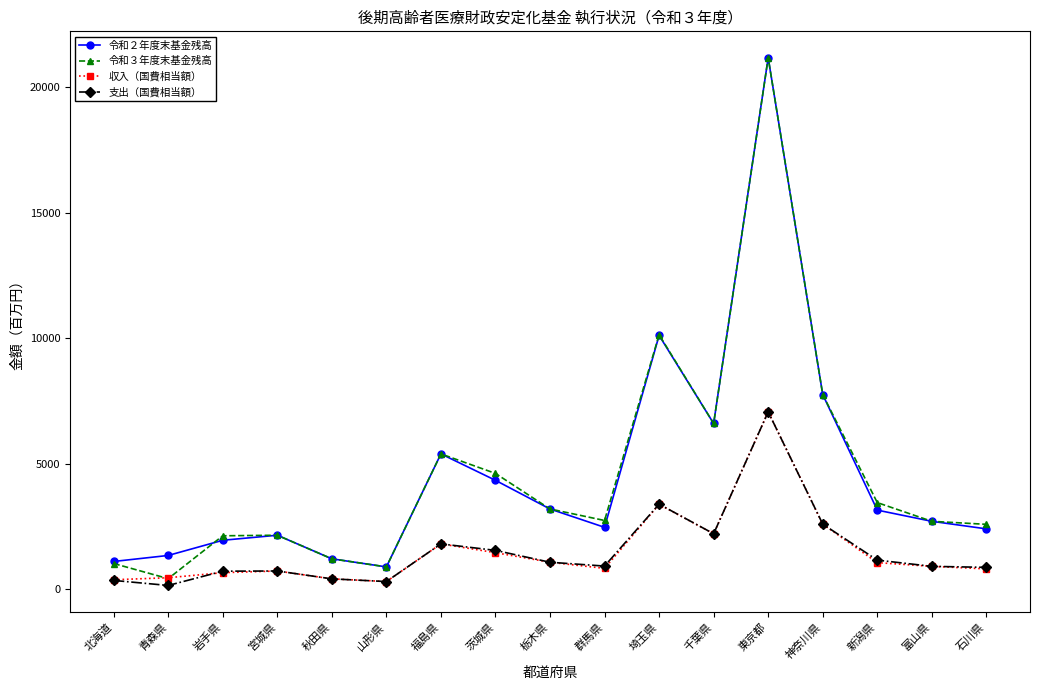

What is the total value across all series at 石川県?

6624.9